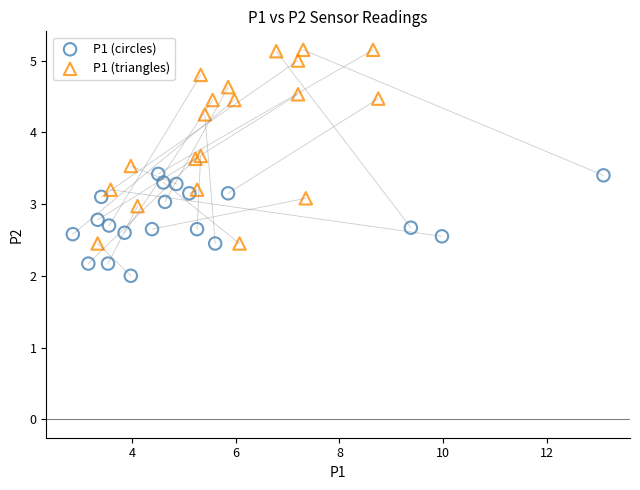

Which series has the widest spread of Y values?

P1 (triangles)